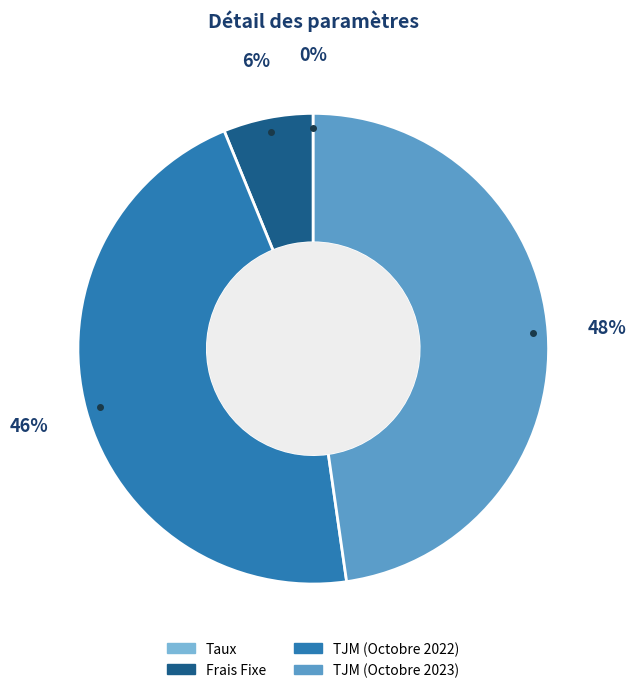

Is there any slice that represents more than half of the pie?

No